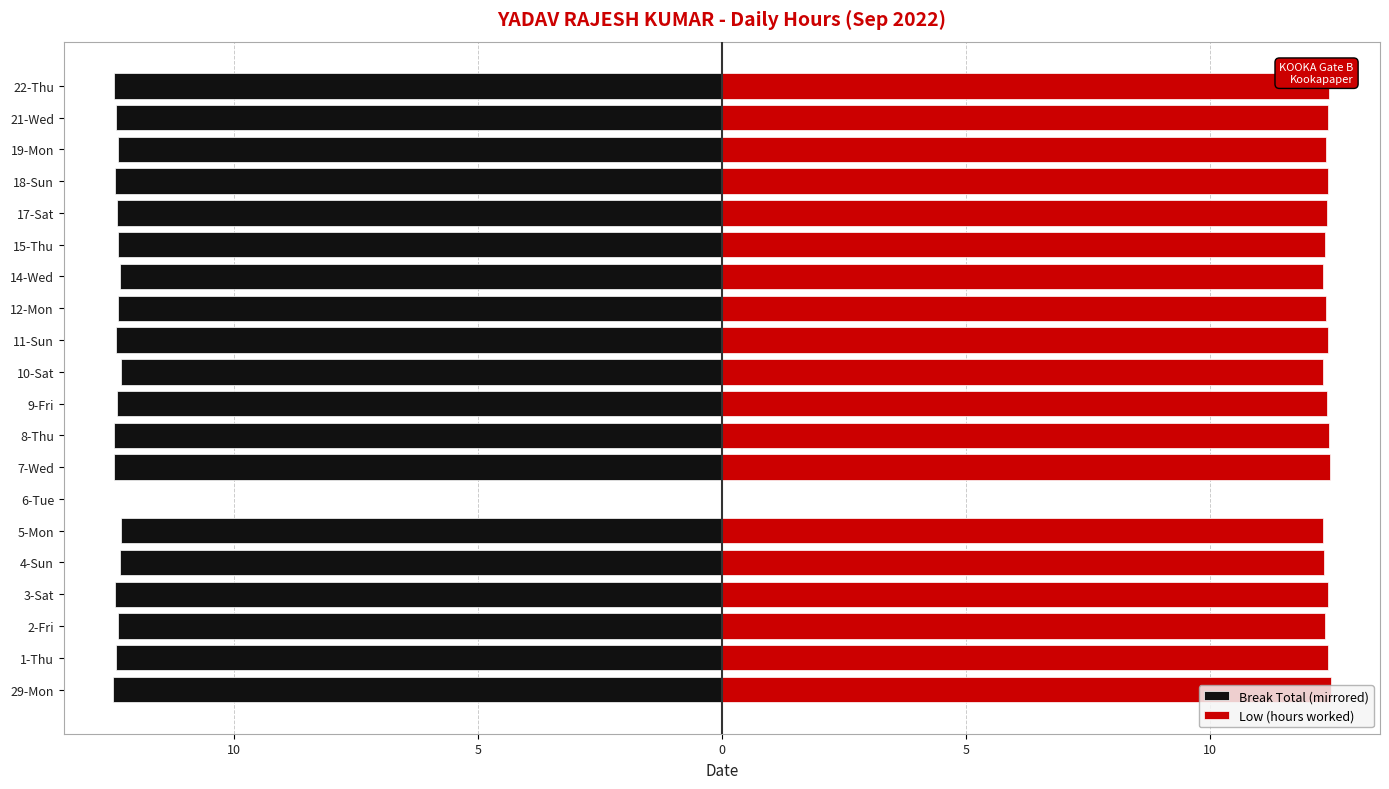

How many series are shown in this chart?

2